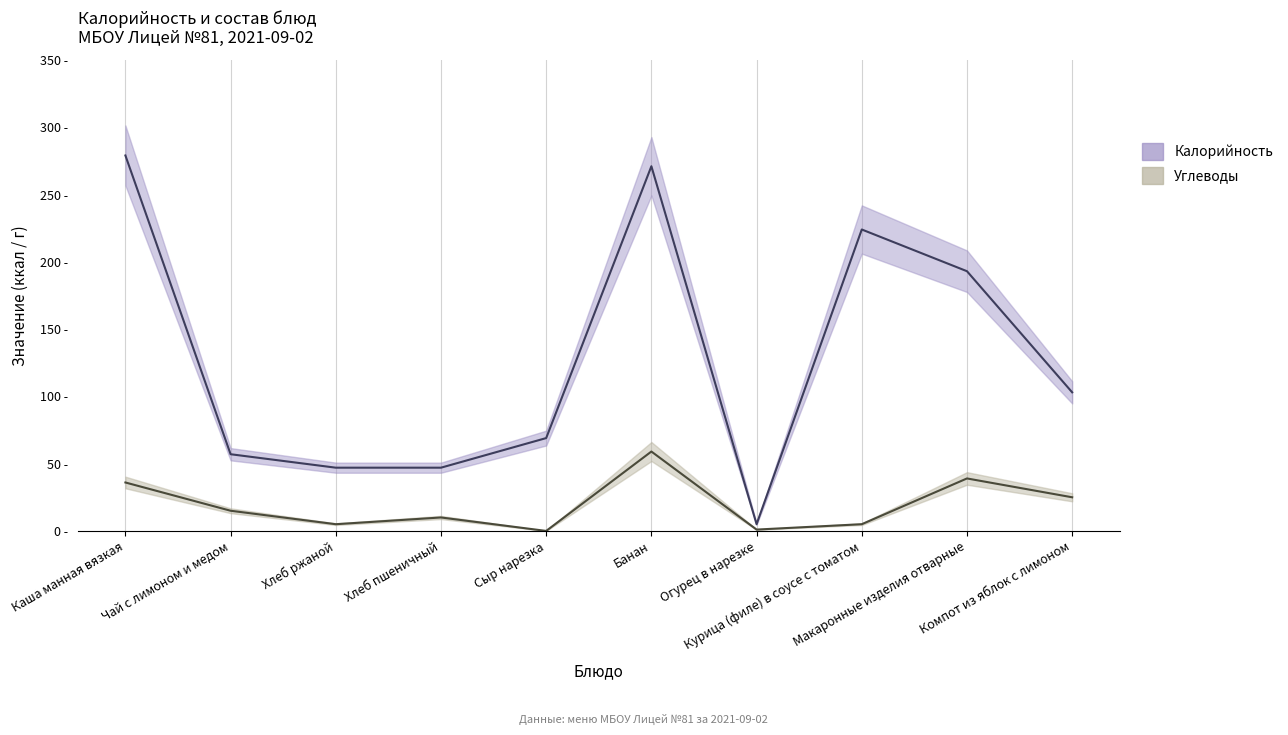

How many interior local peaks does the Калорийность series have?

2